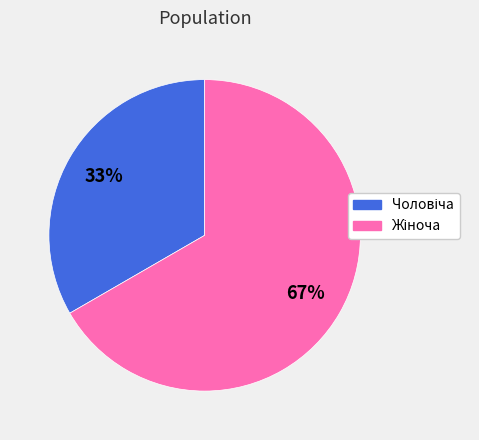

Does any single category account for the majority?

Yes